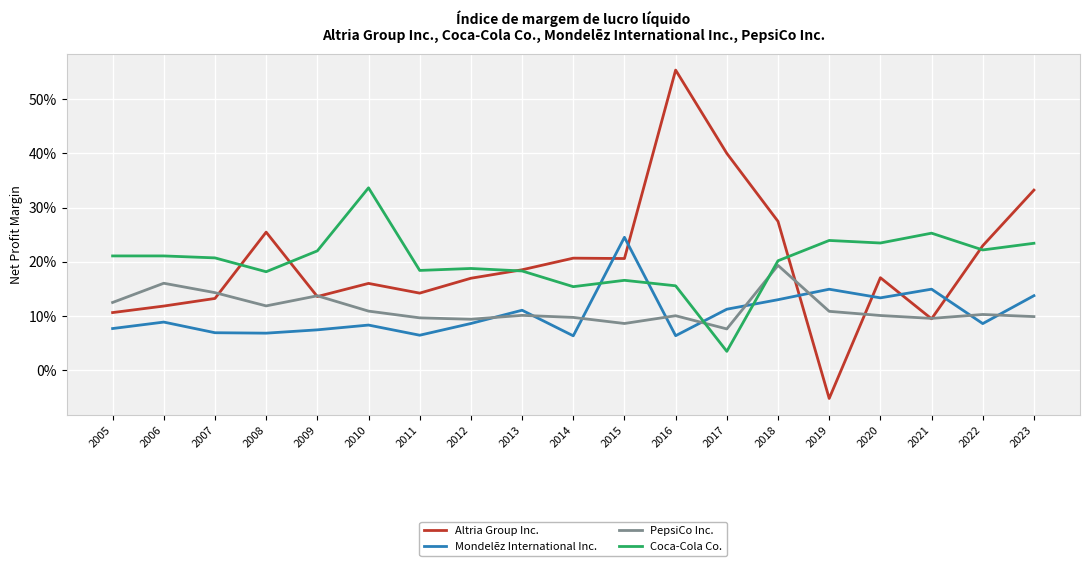

Between which two adjacent categories do PepsiCo Inc. and Altria Group Inc. first intersect?

2007 and 2008